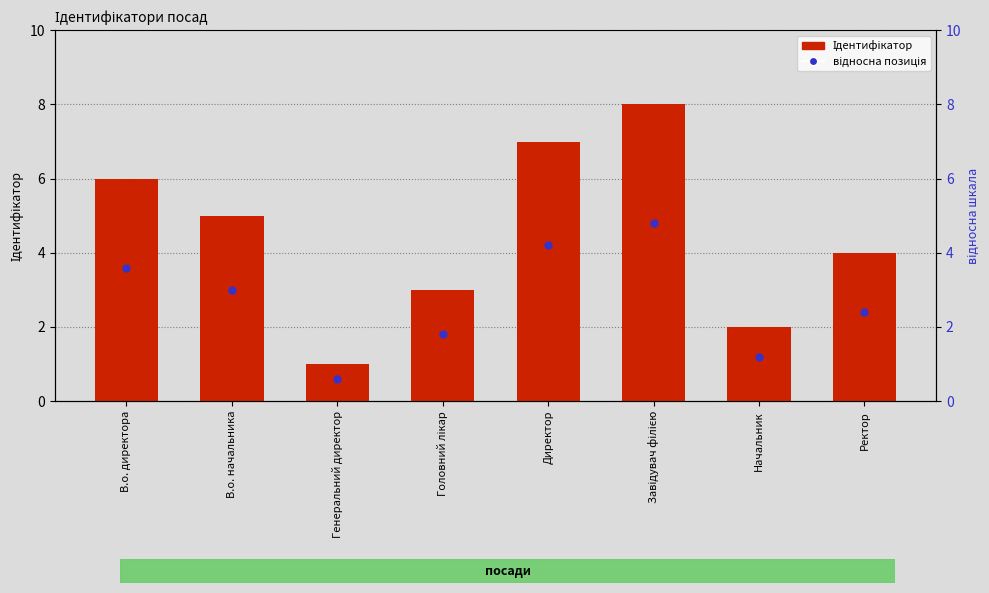

What is the greatest value displayed?

8